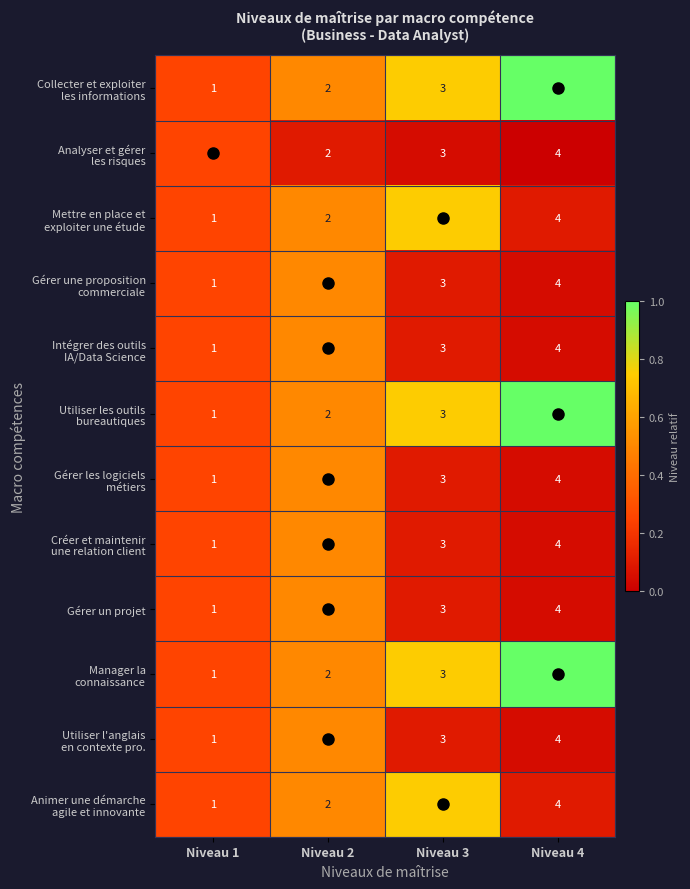

What is the approximate value of Gérer un projet at Niveau 3?

3